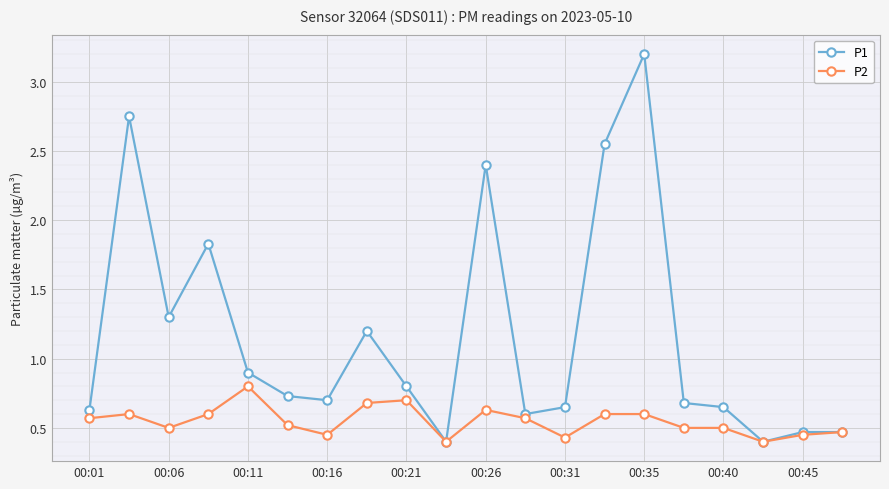

What is the greatest value displayed?

3.2